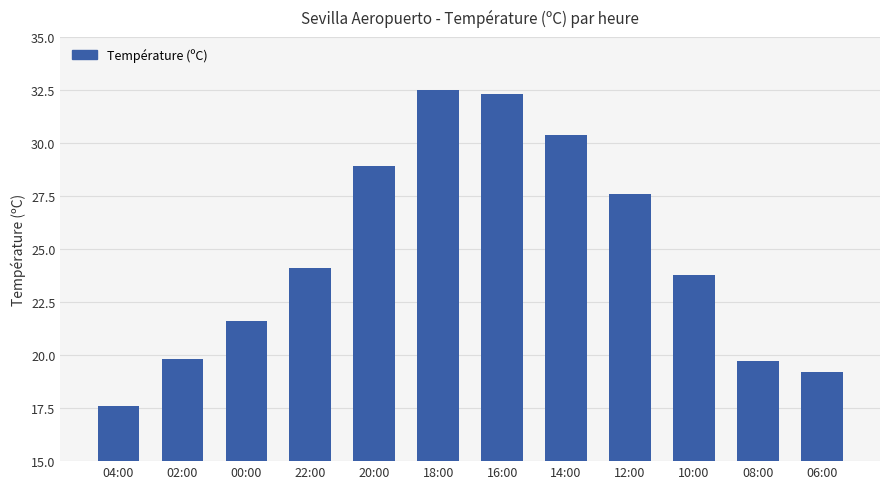

What is the change in value from 22:00 to 10:00?

-0.3